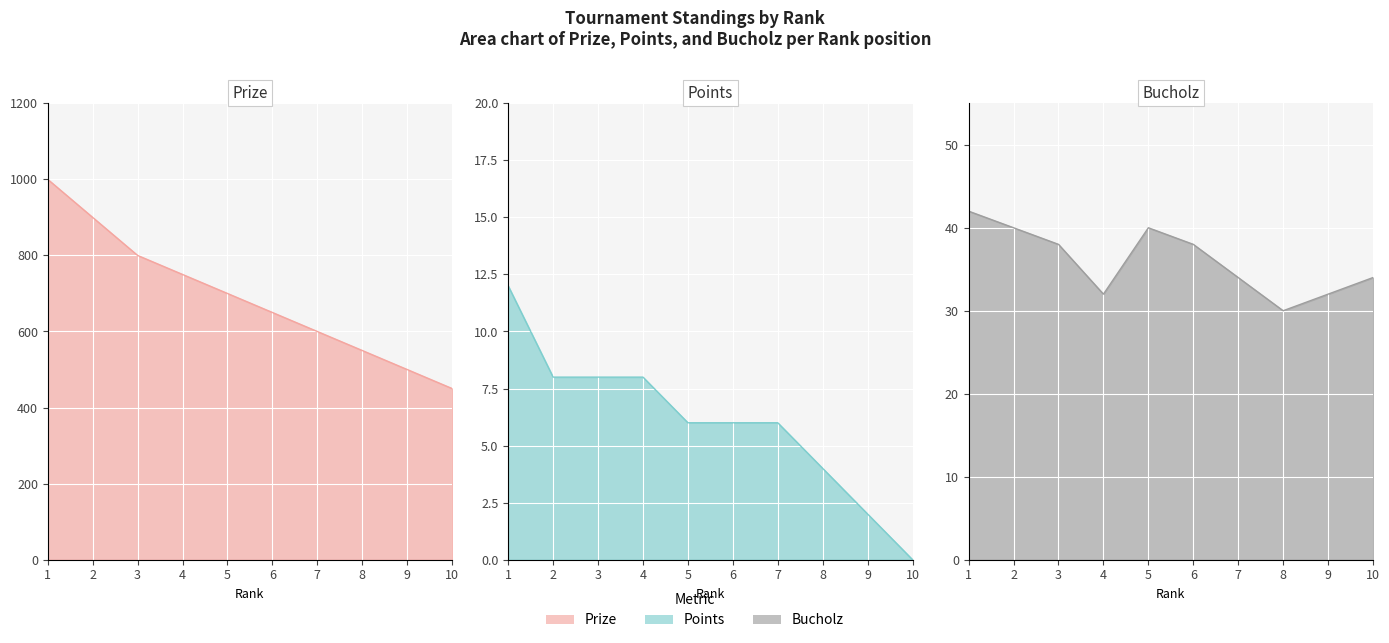

At which category is the sum across all series the highest?

1